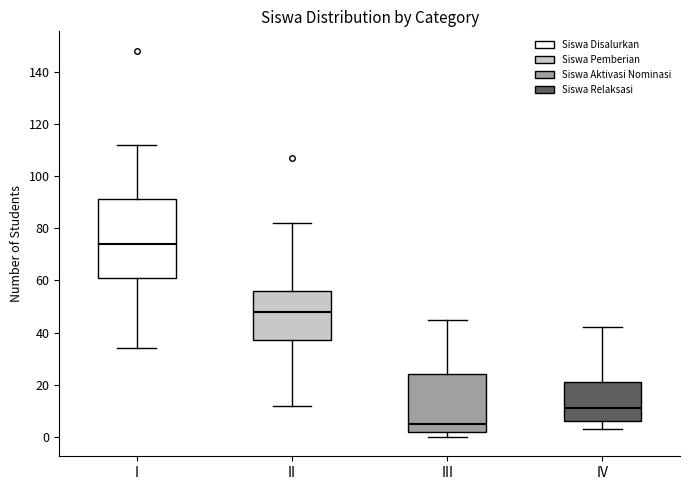

Reading left to right, transcribe this box plot: for each box, give where its median line is, the range the box spans, and where its two whiskers end, as read against the y-axis. The values are not printed on the chart, so give them approximately, as read against the axis.

I: median 74, box 62 to 92, whiskers 34 to 112
II: median 48, box 38 to 56, whiskers 12 to 82
III: median 6, box 2 to 24, whiskers 0 to 46
IV: median 12, box 6 to 22, whiskers 4 to 42